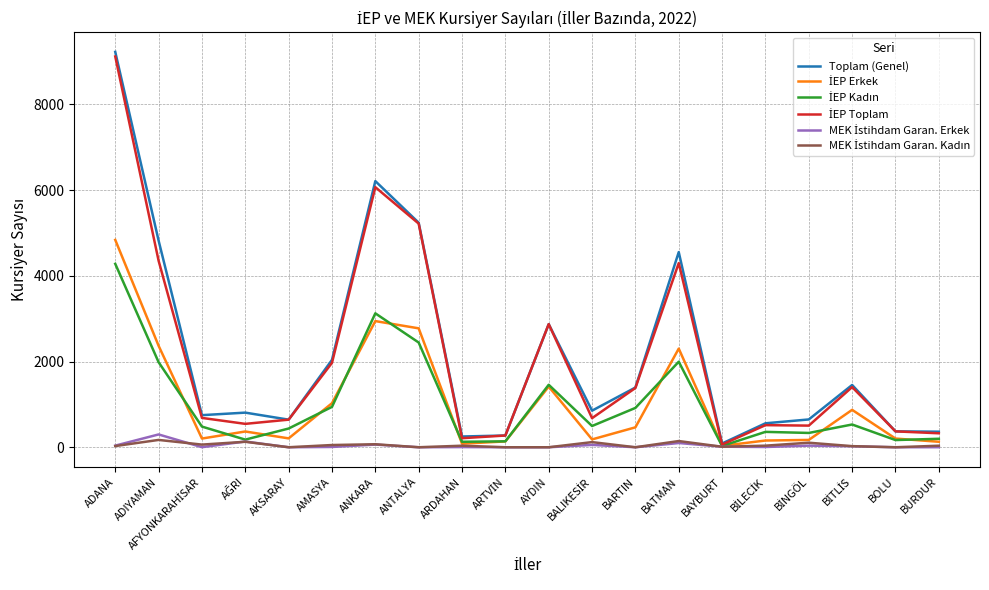

Which series has the largest range (max minus min)?

Toplam (Genel)